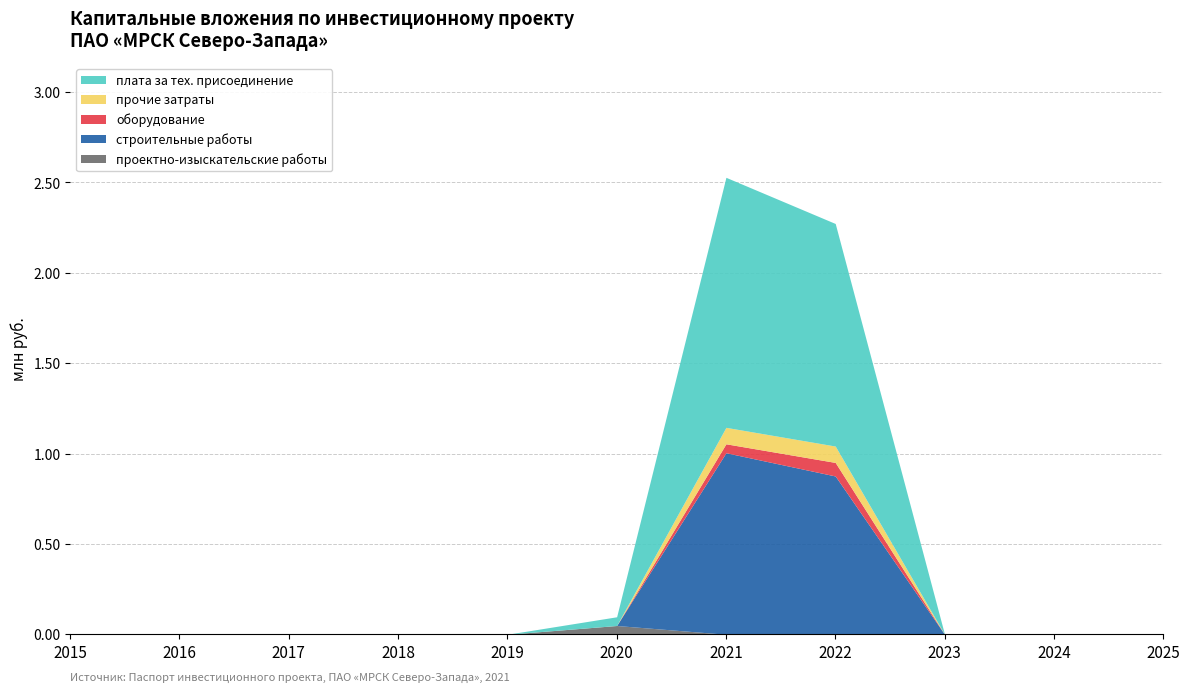

Which has a higher value, 2022 or 2018?

2022